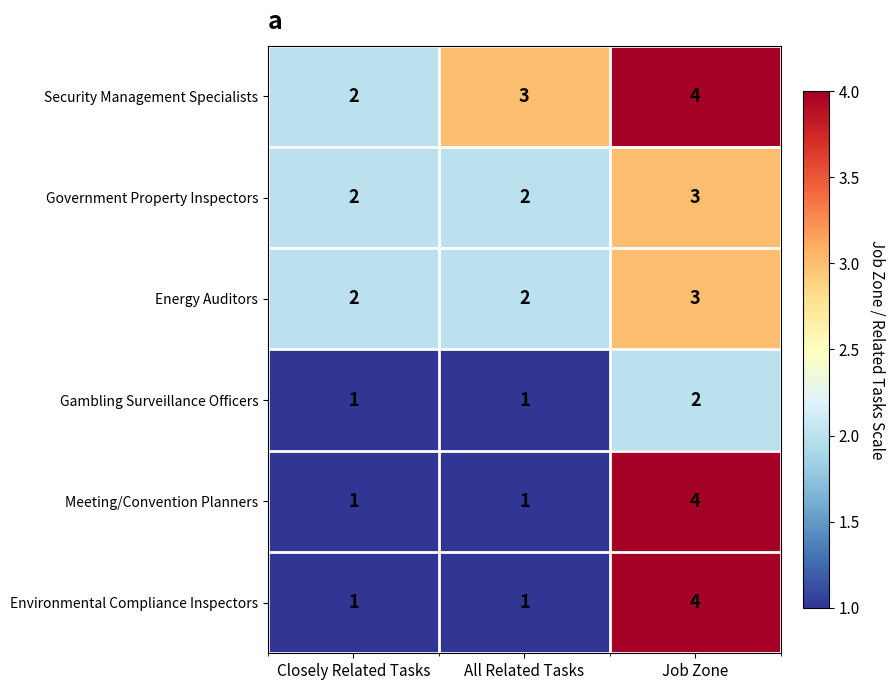

What value does the Energy Auditors series have at Job Zone?

3